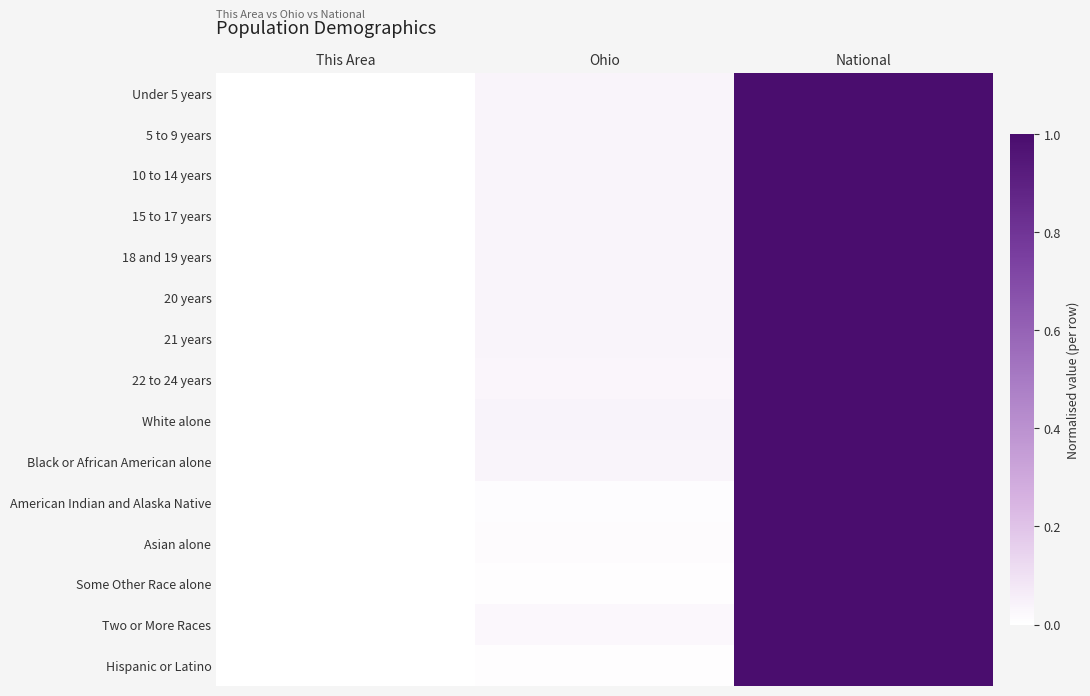

Which category has the highest value across all series?

National